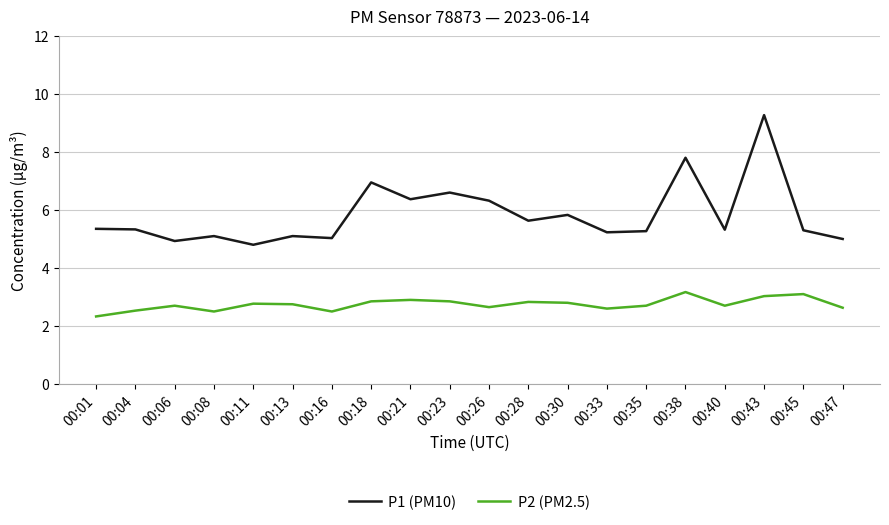

The value of P2 (PM2.5) at 00:01 is 0.5. True or false?

False